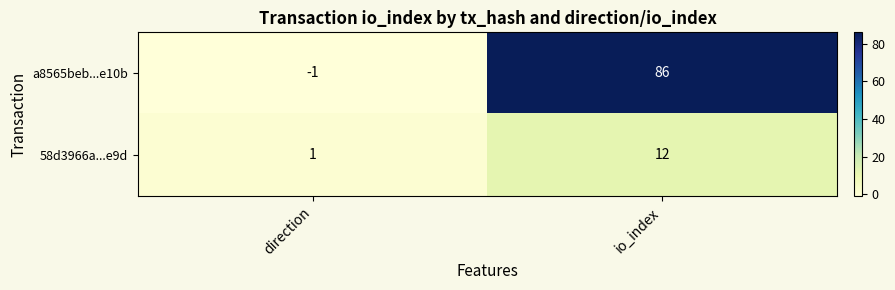

How many data points does each series have?

2